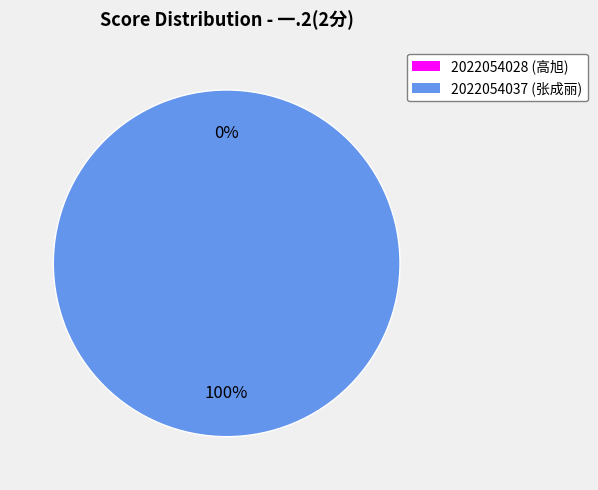

Which category has the biggest portion of the pie?

2022054037